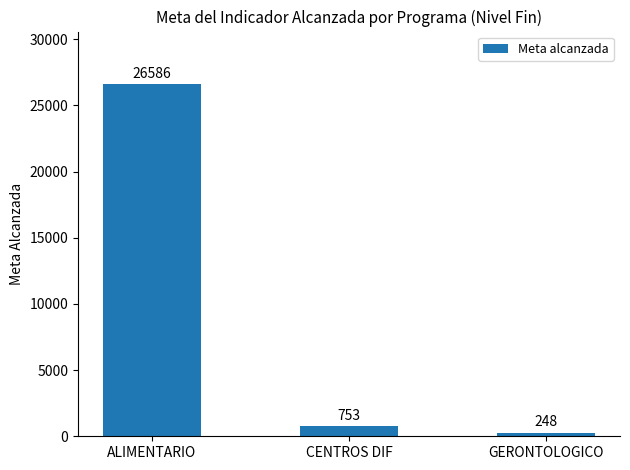

Reading left to right, extract all data points from this chart.

26586	753	248